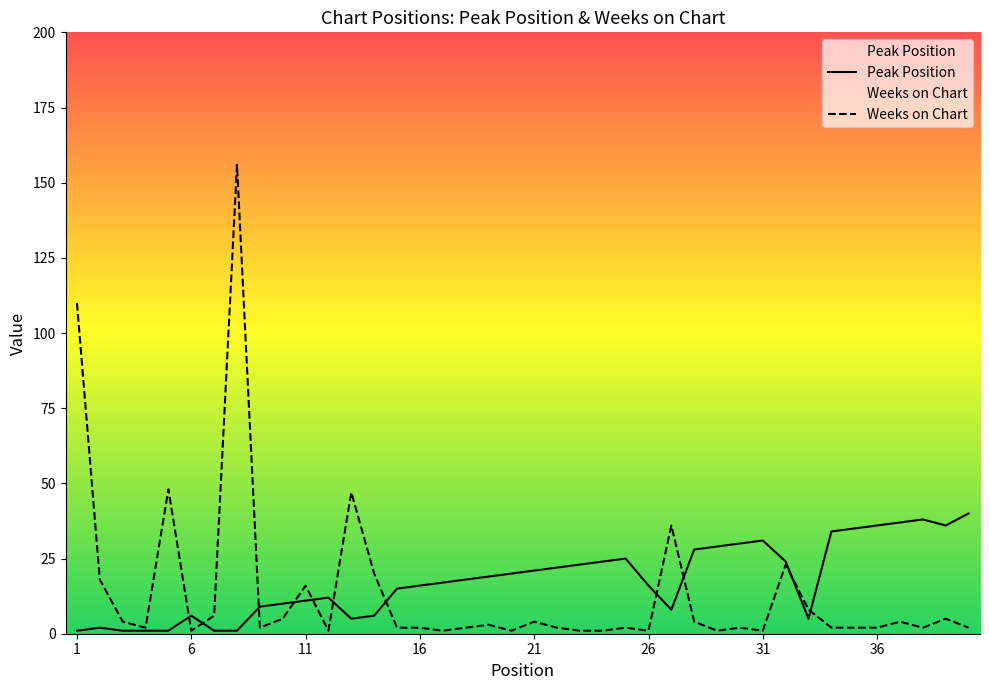

True or false: Peak Position has a value of 25 at 16.

False